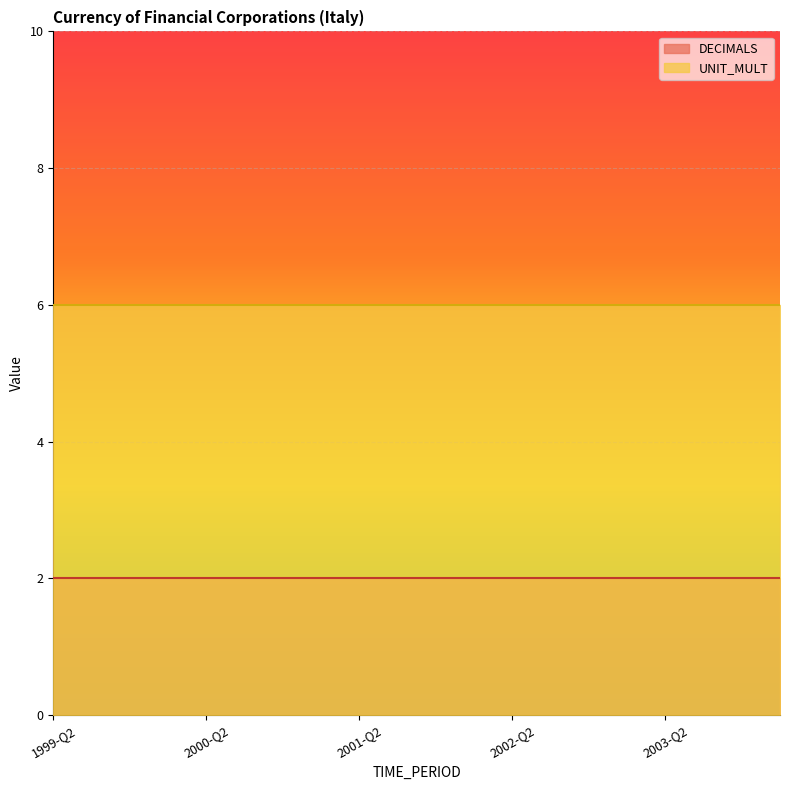

At which label does UNIT_MULT reach its minimum?

1999-Q2